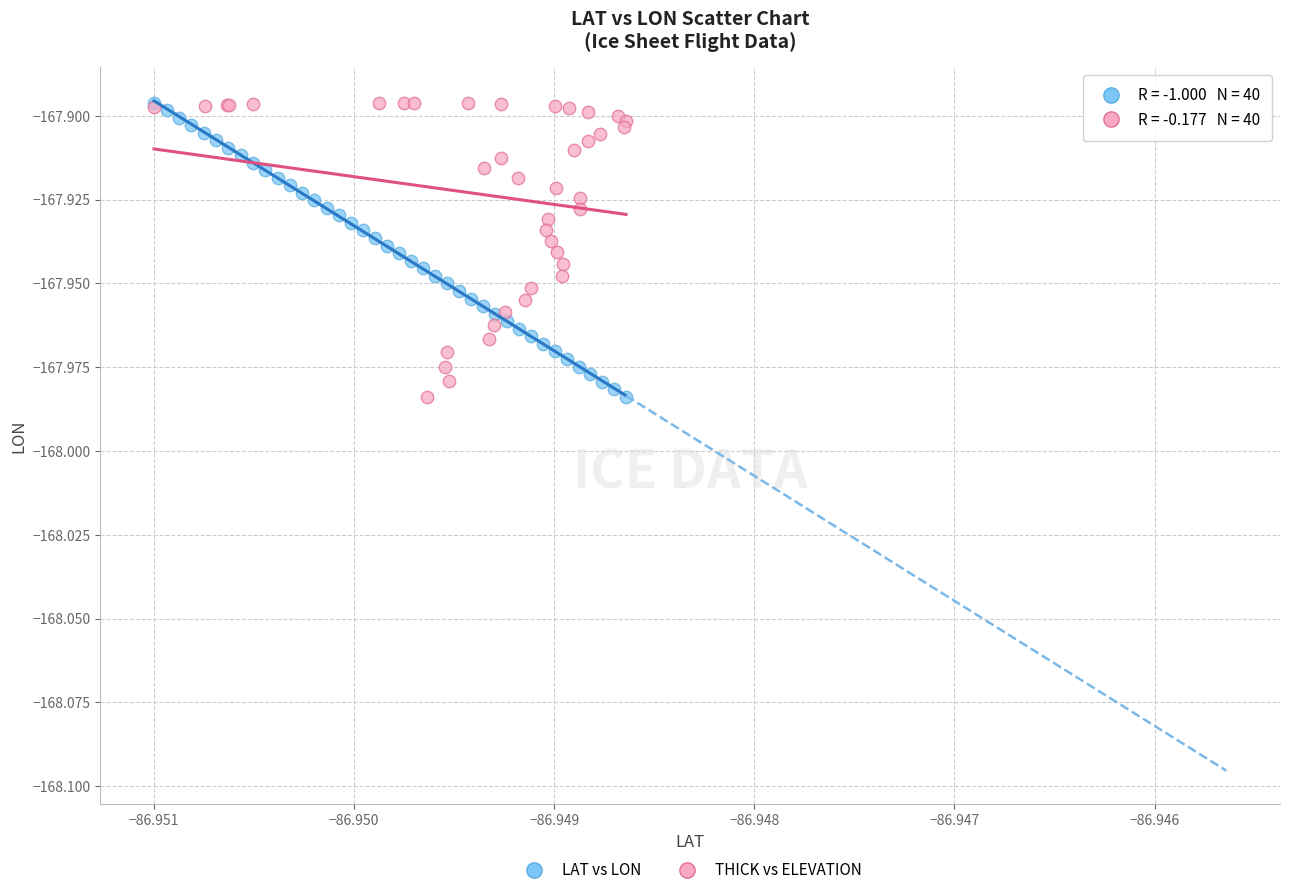

What are all the series names shown in the legend?

LAT vs LON, THICK vs ELEVATION